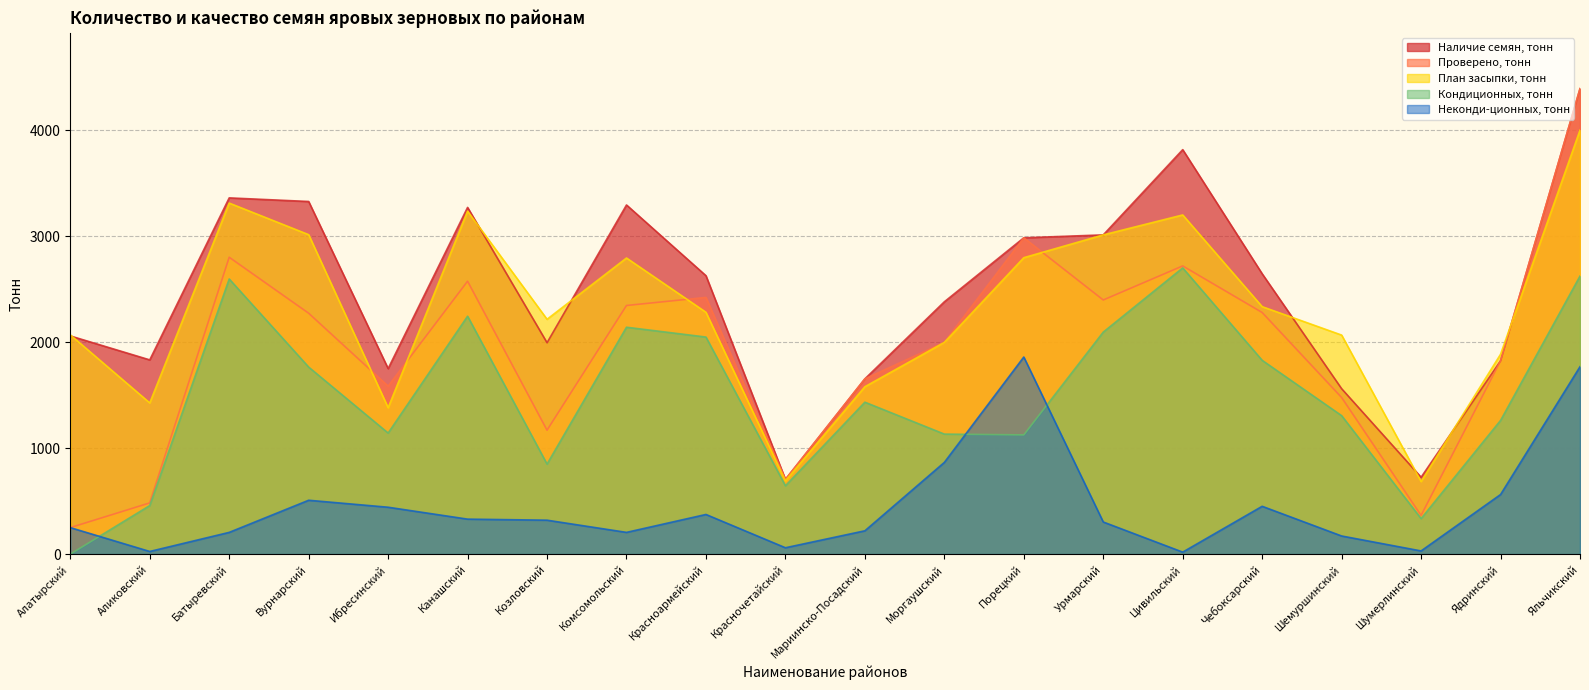

True or false: Наличие семян, тонн has a value of 2434.3 at Мариинско-Посадский.

False